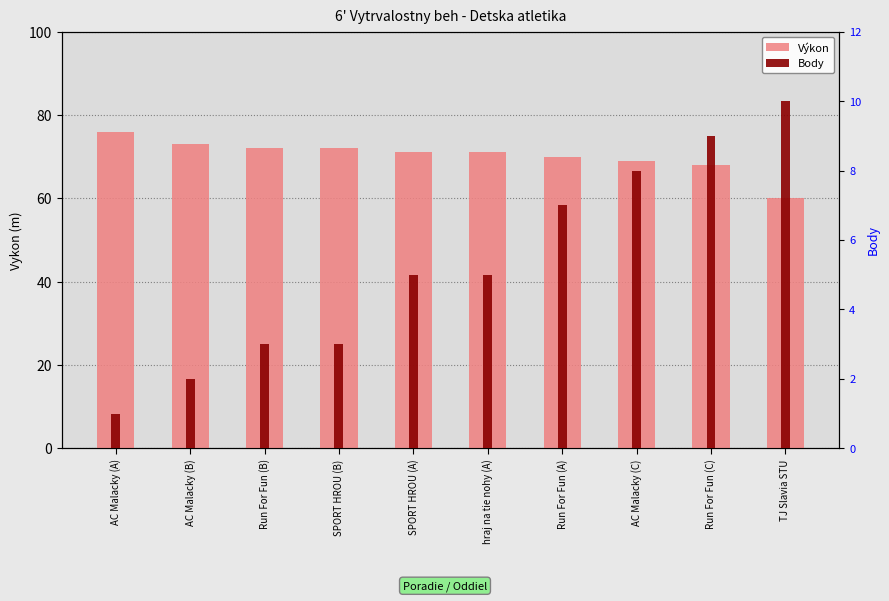

Between SPORT HROU (A) and AC Malacky (C), which is larger?

SPORT HROU (A)